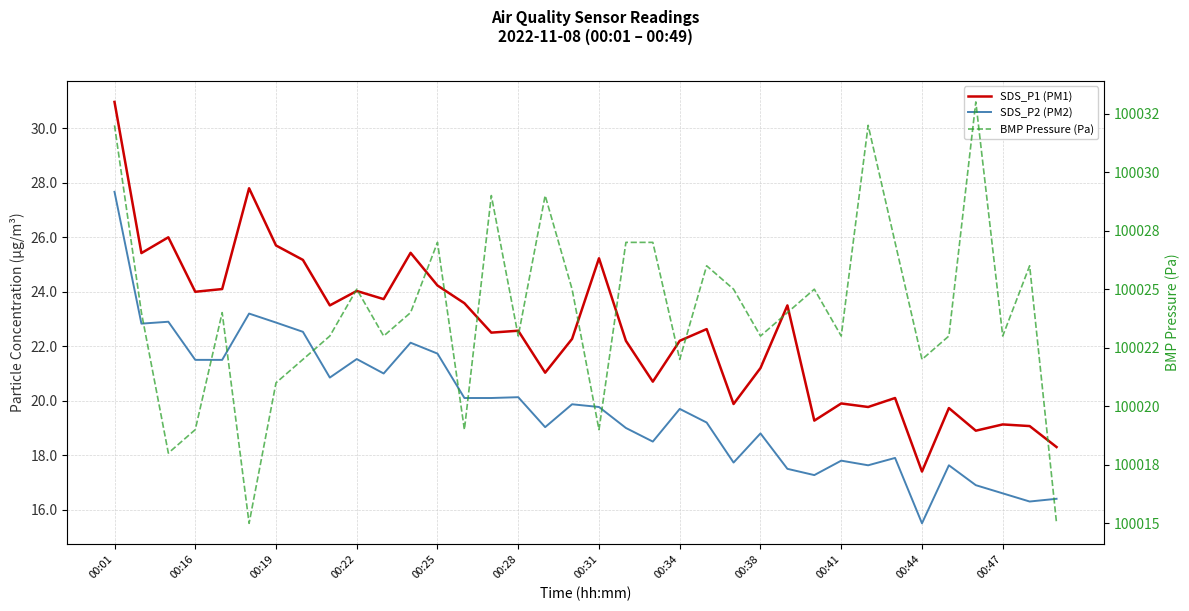

Which series changed the most between 18 and 19?

BMP Pressure (Pa)